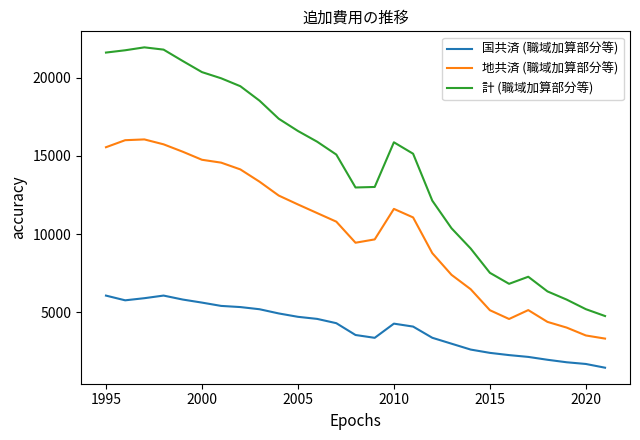

How many values in the 国共済 (職域加算部分等) series are below 4265?

13